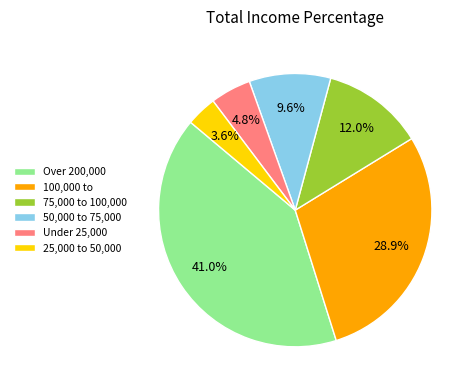

Which slice is the smallest?

25,000 to 50,000